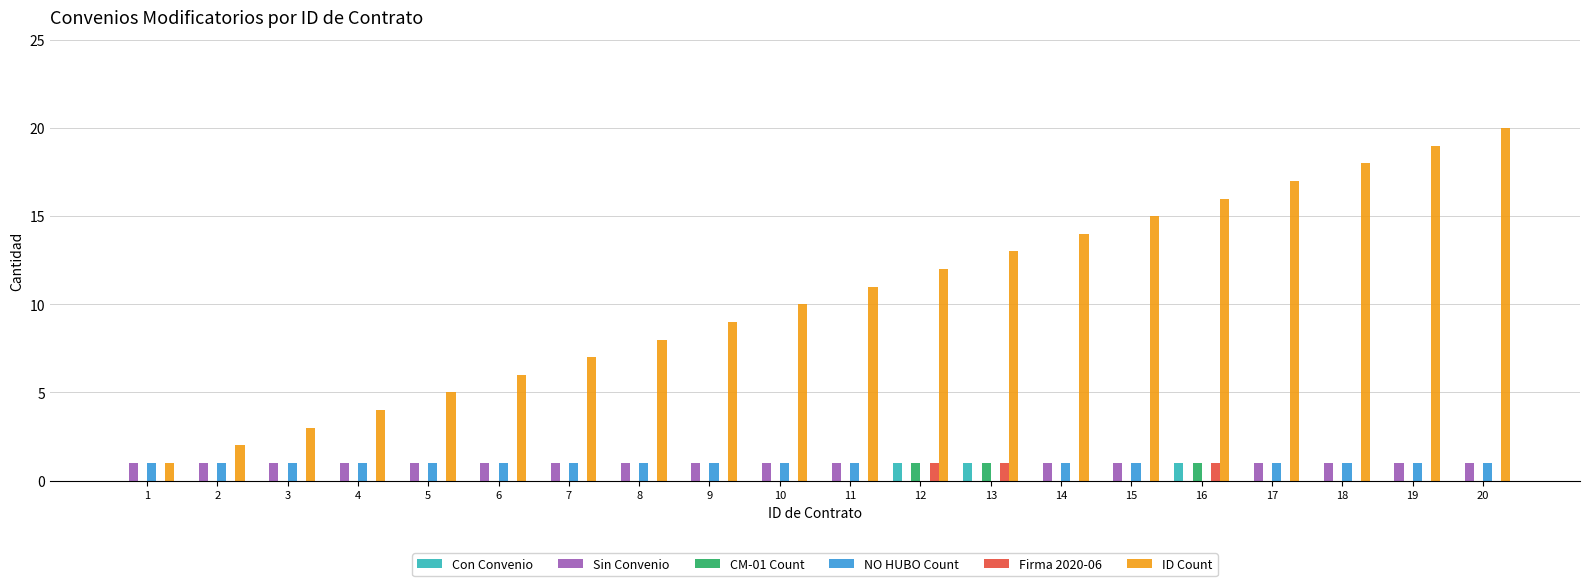

What are all the series names shown in the legend?

Con Convenio, Sin Convenio, CM-01 Count, NO HUBO Count, Firma 2020-06, ID Count